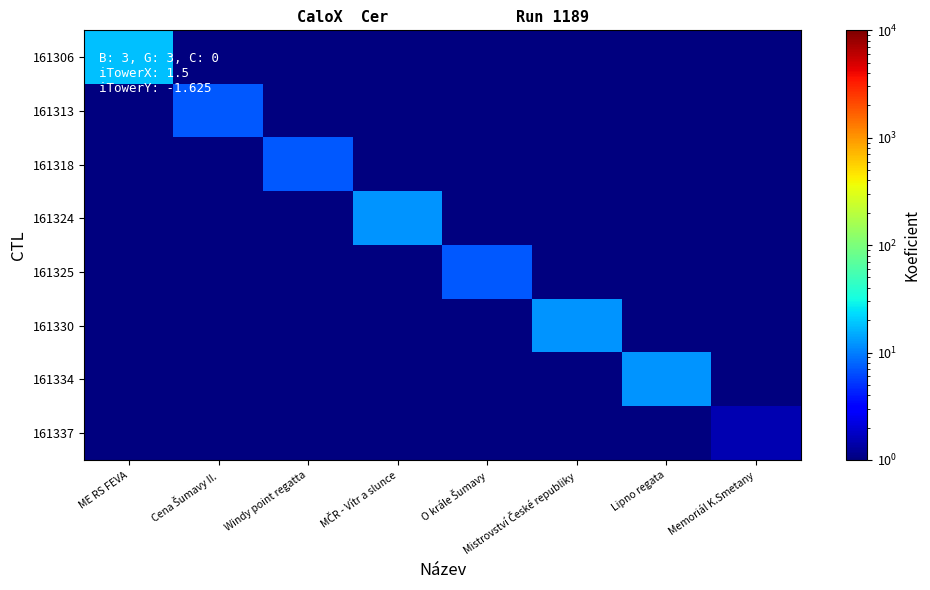

Which series has the largest range (max minus min)?

161306